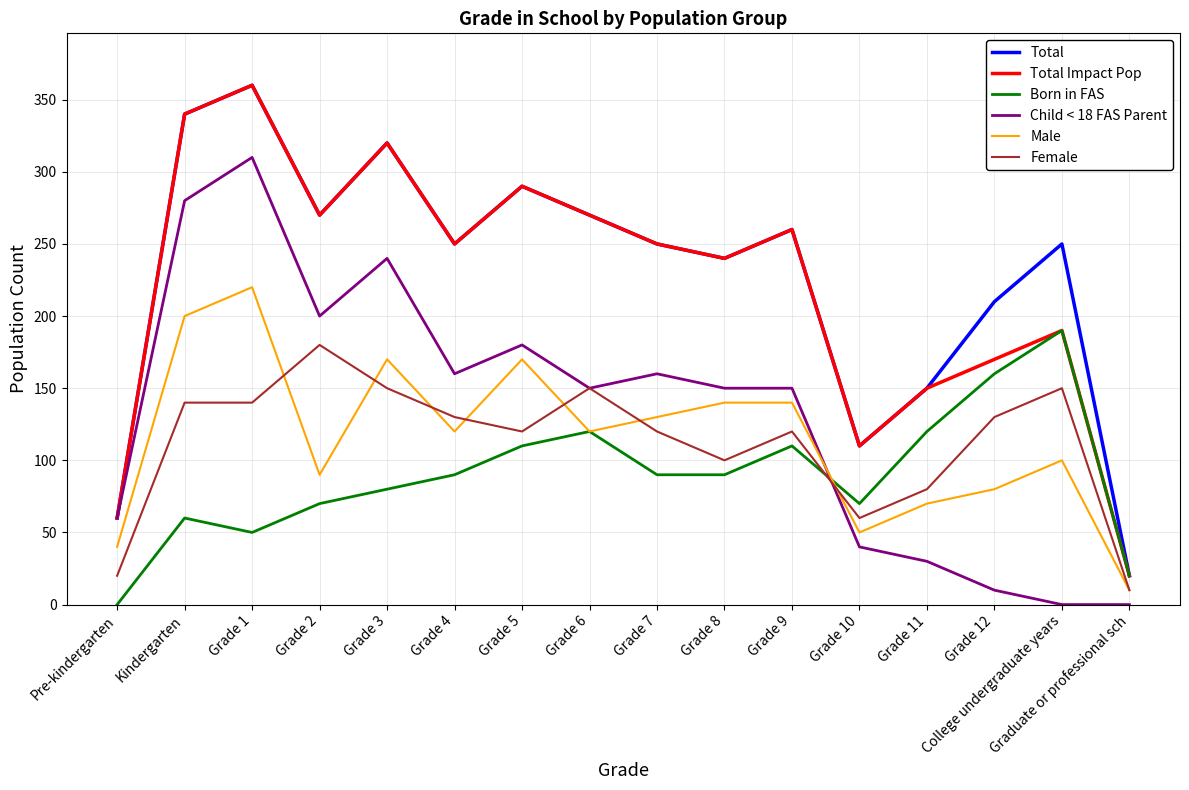

What position from the right is Grade 8?

7